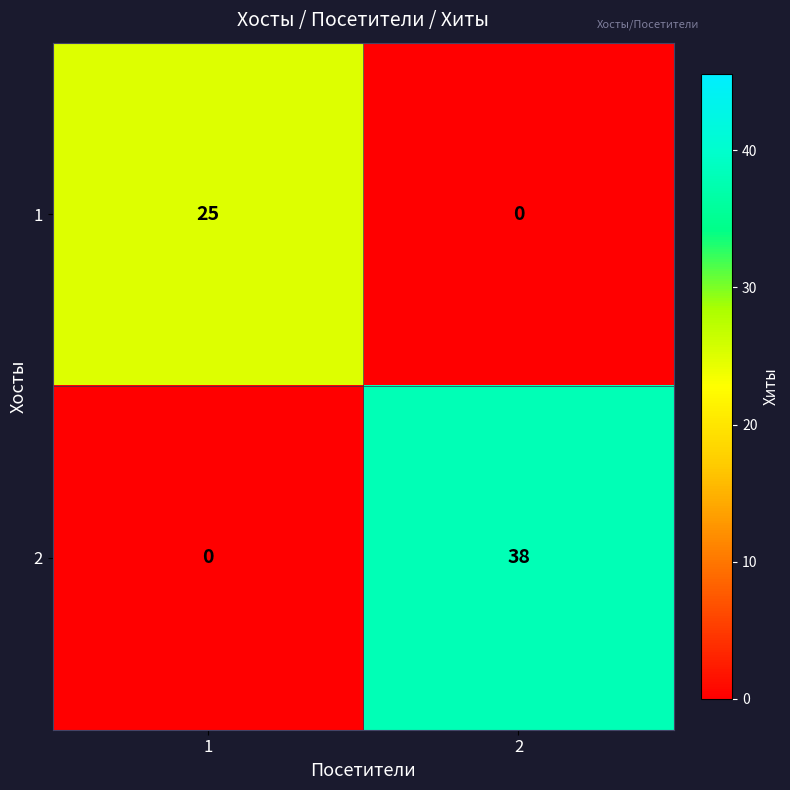

What is the approximate value of 1 at 1?

25